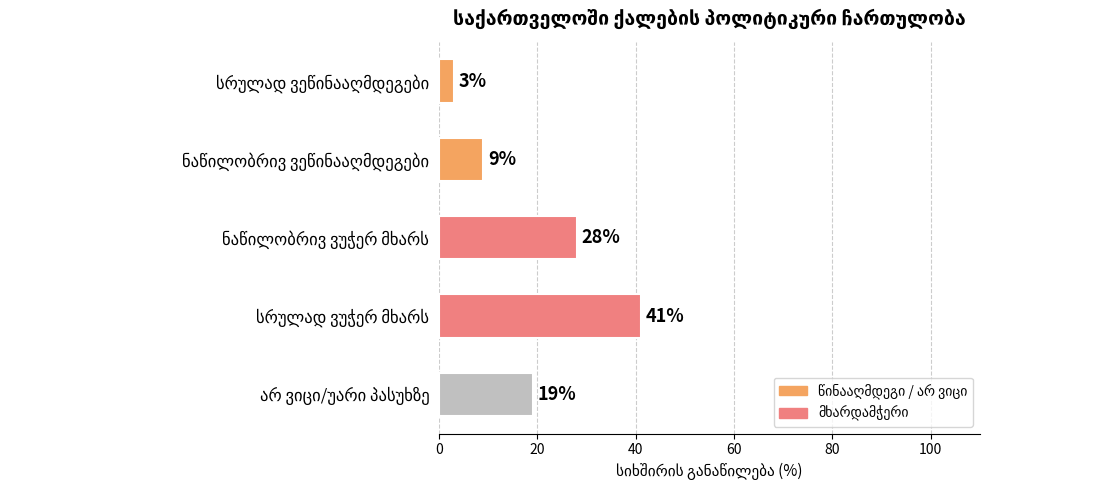

Reading top to bottom, transcribe all the data shown in this chart.

3	9	28	41	19